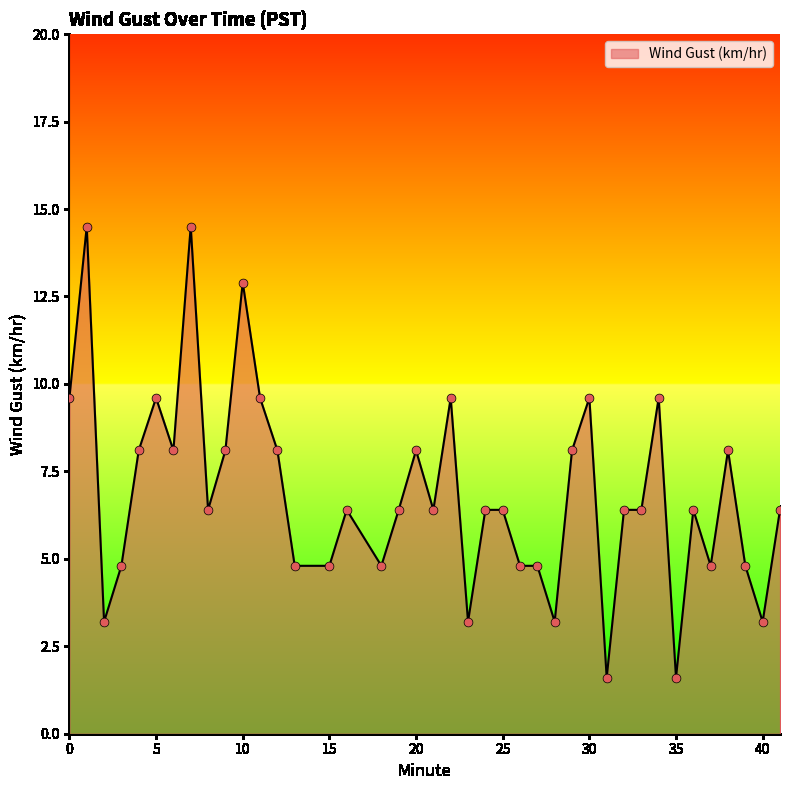

What is the minimum value shown in the chart?

1.6